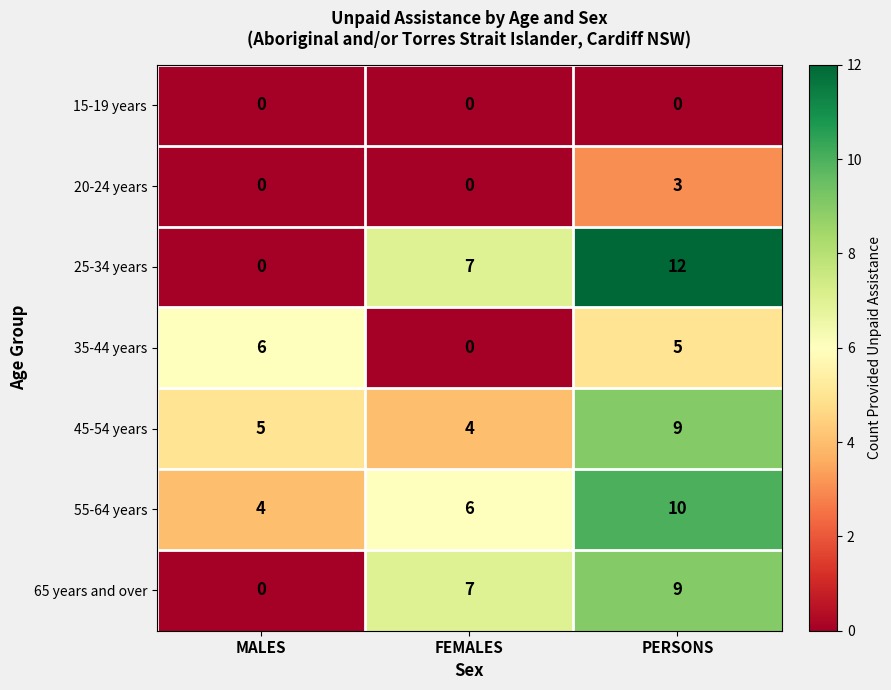

Which series has the largest total across all categories?

55-64 years